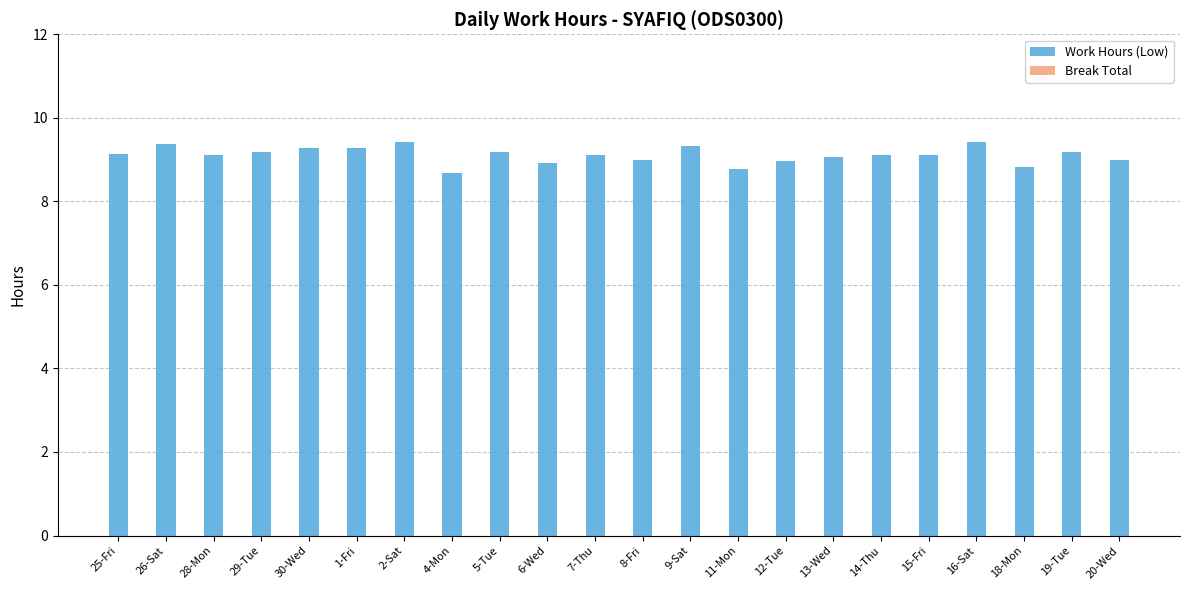

What is the ratio of the value at 30-Wed to the value at 11-Mon?

1.1